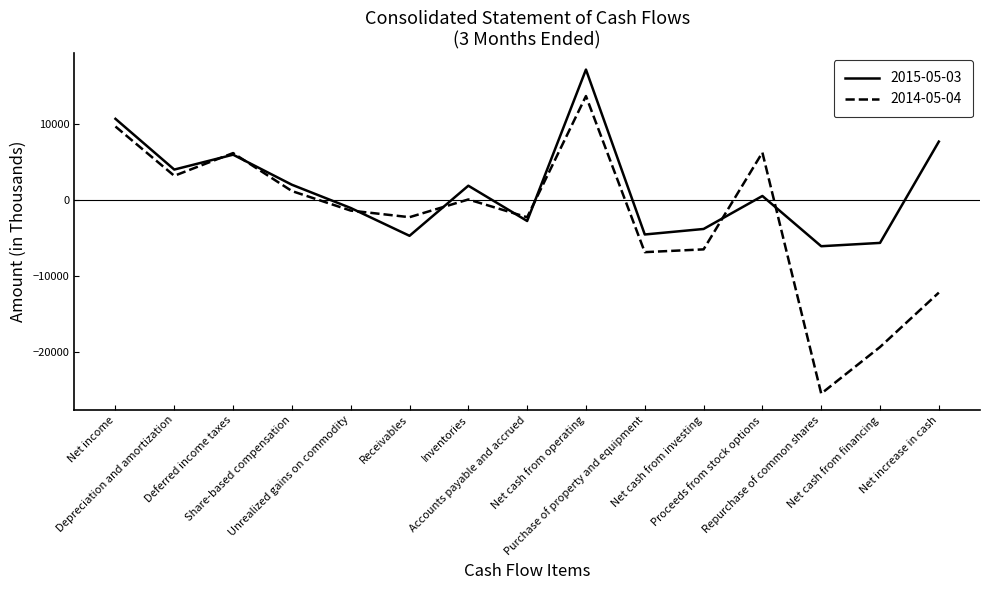

What is the sum of all 2015-05-03 values?

21149